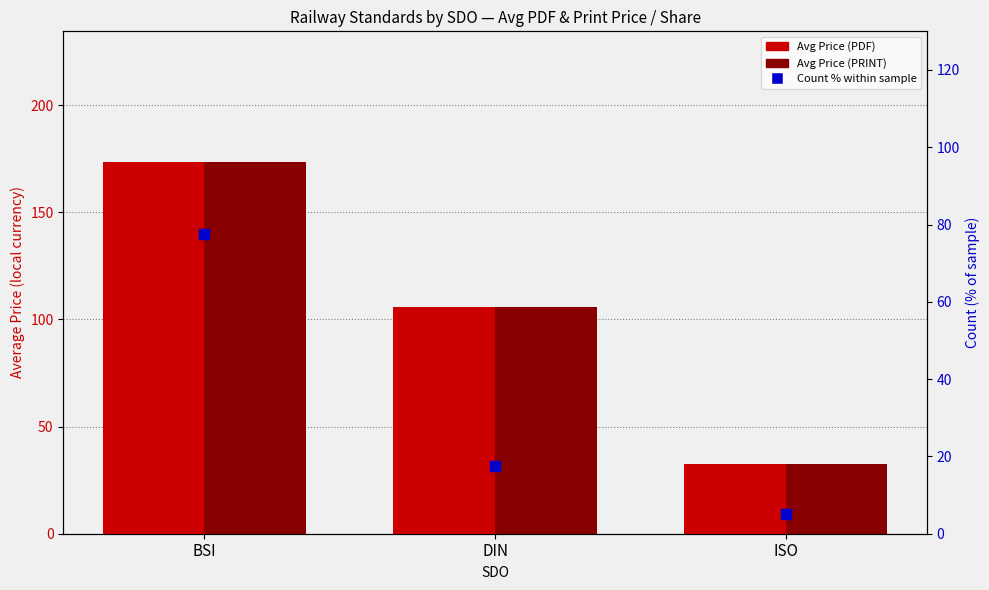

Which series contains the lowest Y value?

Count % within sample